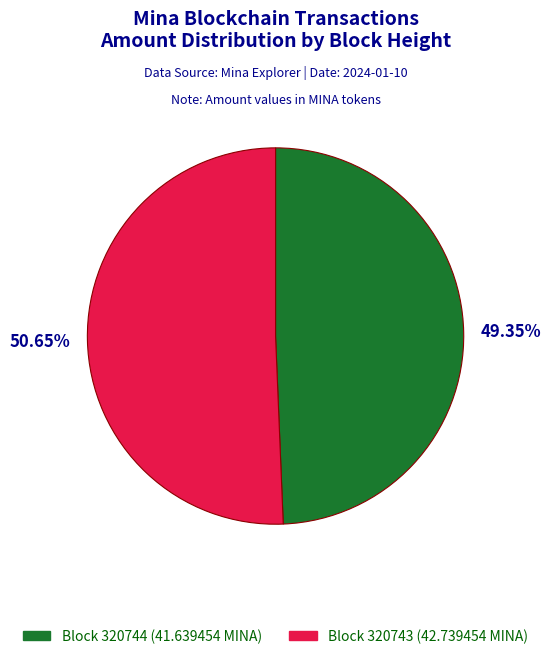

Is there a majority slice in this chart?

Yes